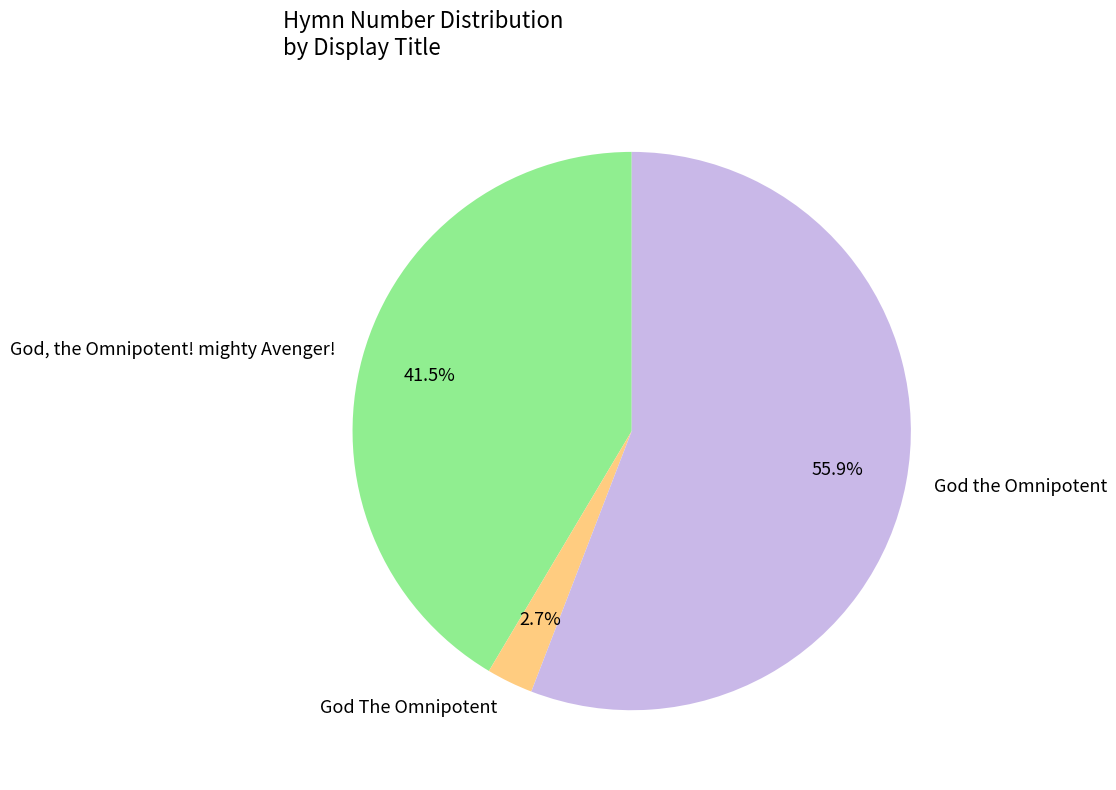

Which slice represents more than half of the pie?

God the Omnipotent